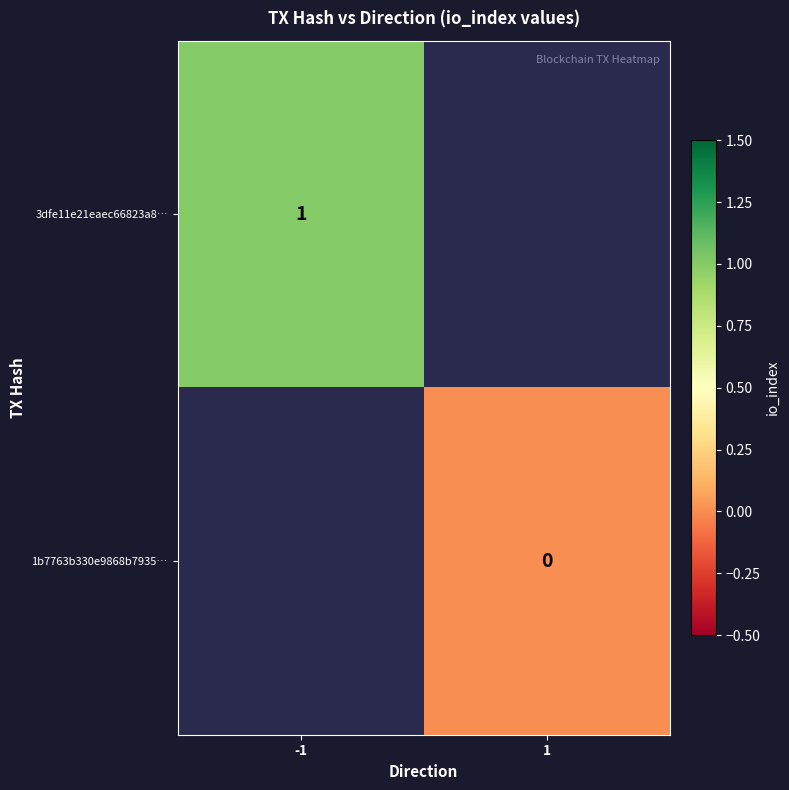

True or false: 3dfe11e21eaec66823a8… has a value of 0 at -1.

False